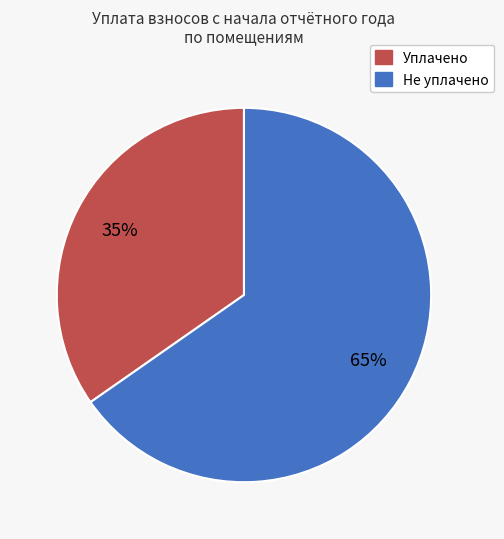

Is there a majority slice in this chart?

Yes